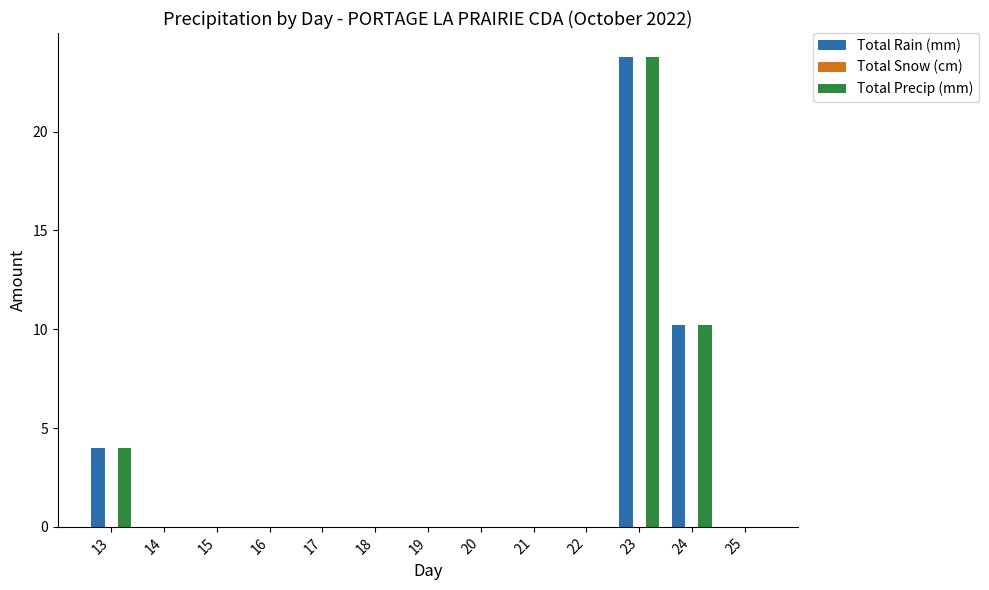

Reading right to left, extract all data points from this chart.

Total Rain (mm): 25=0.0	24=10.2	23=23.8	22=0.0	21=0.0	20=0.0	19=0.0	18=0.0	17=0.0	16=0.0	15=0.0	14=0.0	13=4.0
Total Precip (mm): 25=0.0	24=10.2	23=23.8	22=0.0	21=0.0	20=0.0	19=0.0	18=0.0	17=0.0	16=0.0	15=0.0	14=0.0	13=4.0